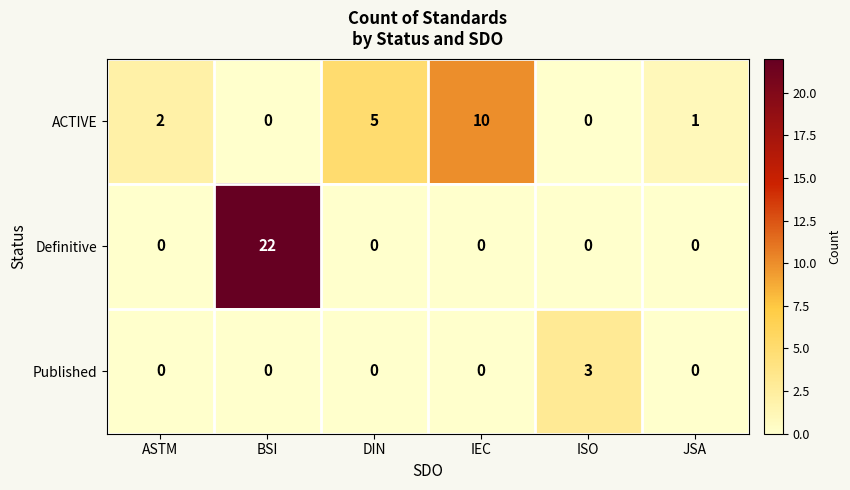

Reading right to left, what are all the values shown in this chart?

ACTIVE: JSA=1	ISO=0	IEC=10	DIN=5	BSI=0	ASTM=2
Definitive: JSA=0	ISO=0	IEC=0	DIN=0	BSI=22	ASTM=0
Published: JSA=0	ISO=3	IEC=0	DIN=0	BSI=0	ASTM=0